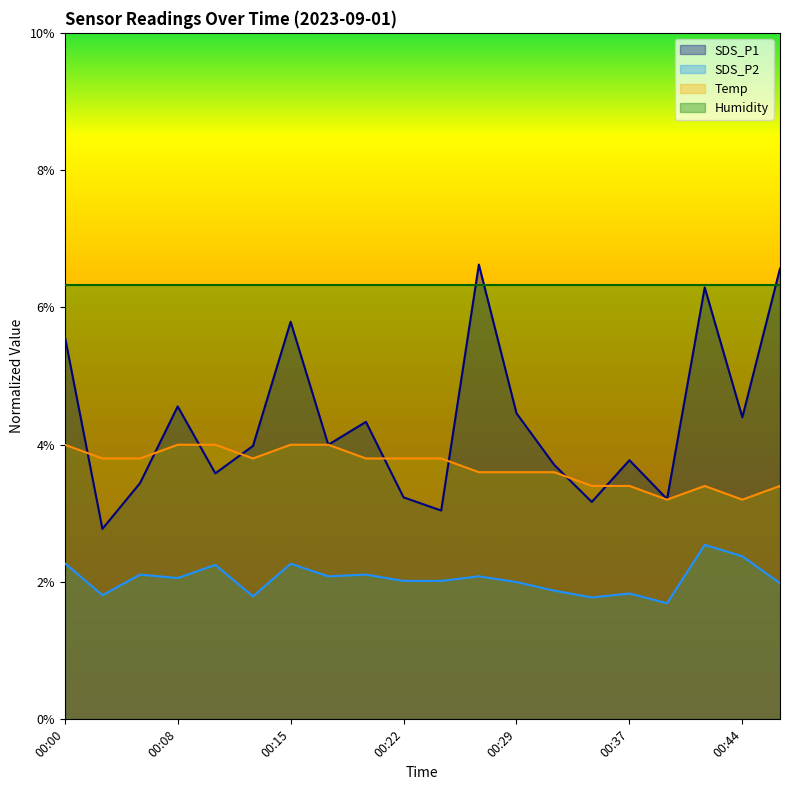

What is the total value across all series at 00:00?

18.2